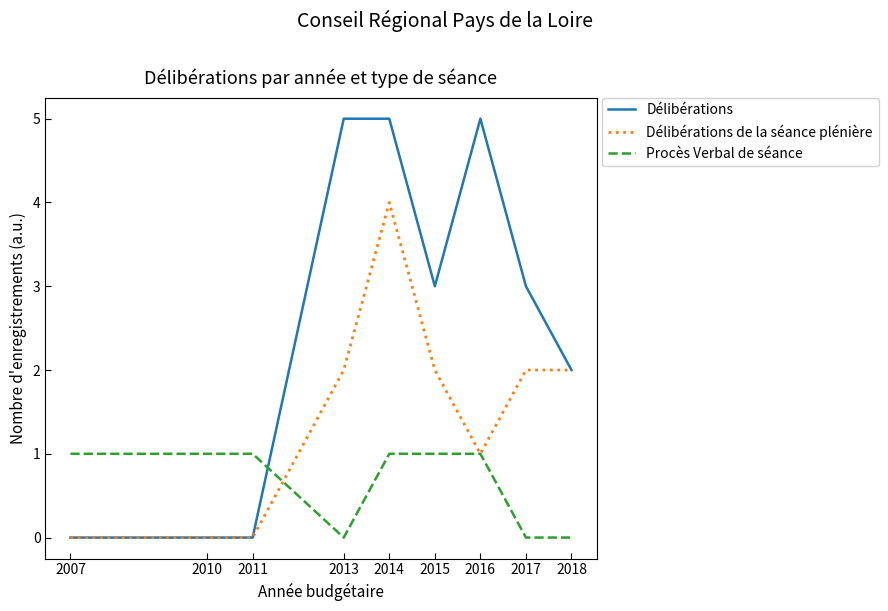

List the series in order of their peak value, highest first.

Délibérations, Délibérations de la séance plénière, Procès Verbal de séance